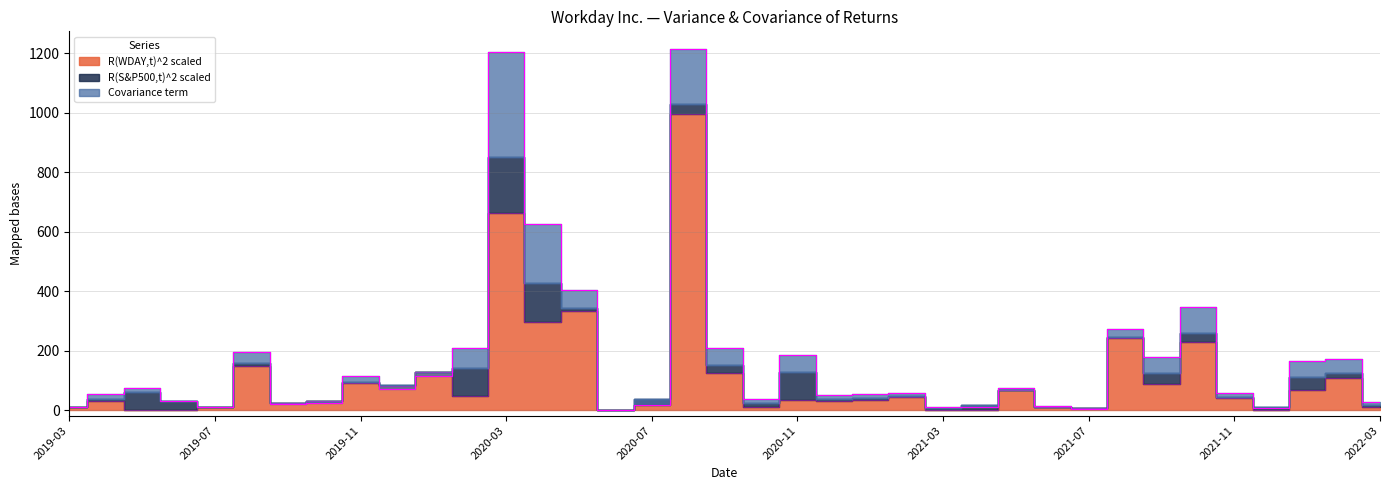

Which series has the largest total across all categories?

R(WDAY,t)^2 scaled